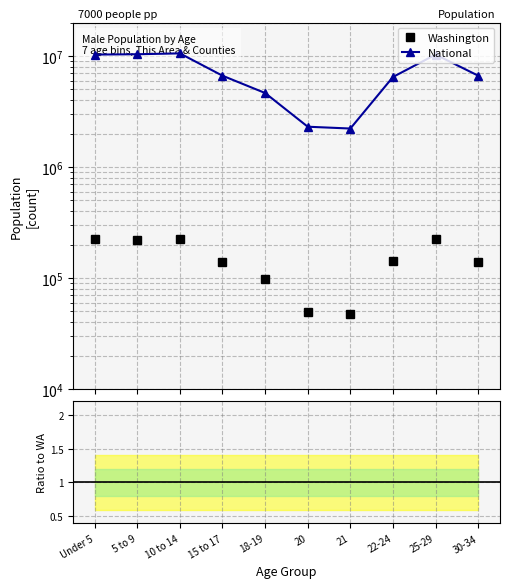

Is it true that Ratio Nat/WA equals 45.8 at 22-24?

True